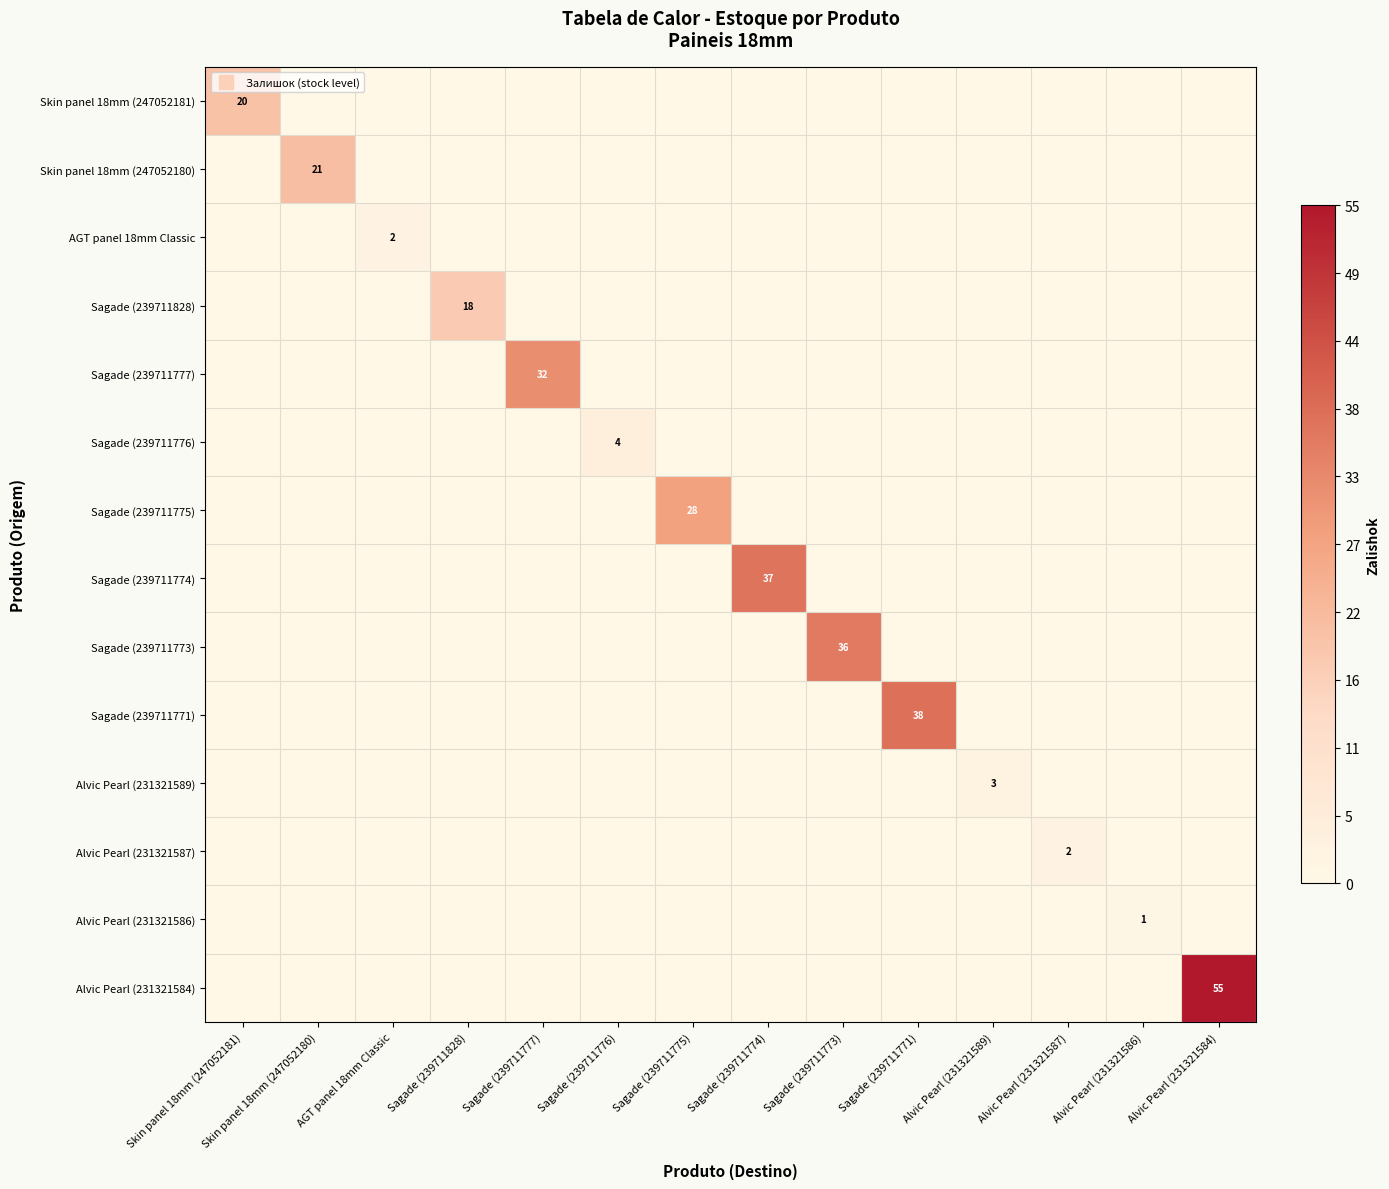

Rank the series by their maximum value, from highest to lowest.

Alvic Pearl (231321584), Sagade (239711771), Sagade (239711774), Sagade (239711773), Sagade (239711777), Sagade (239711775), Skin panel 18mm (247052180), Skin panel 18mm (247052181), Sagade (239711828), Sagade (239711776), Alvic Pearl (231321589), AGT panel 18mm Classic, Alvic Pearl (231321587), Alvic Pearl (231321586)